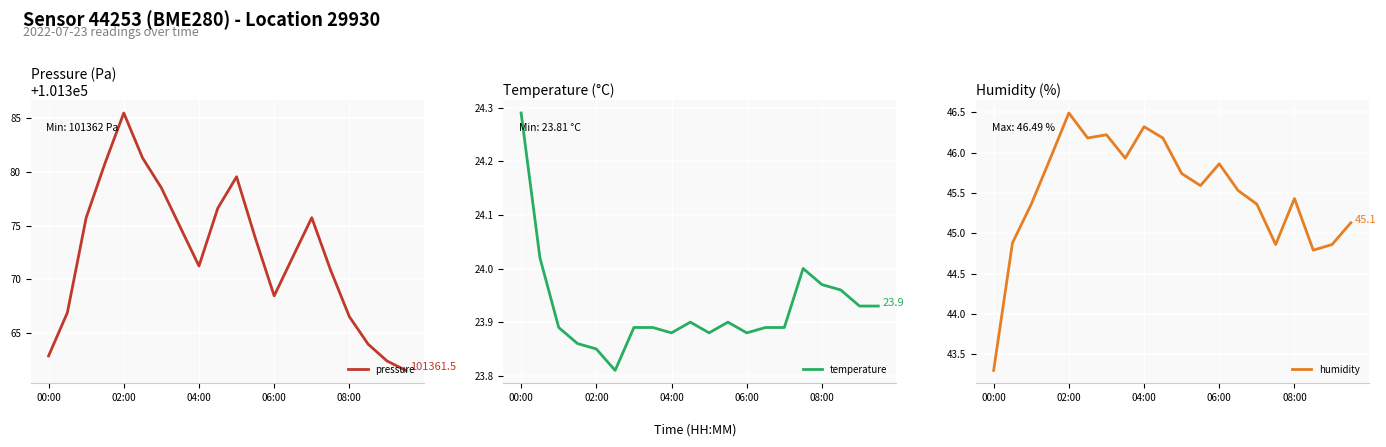

What is the minimum value for pressure?

101361.5